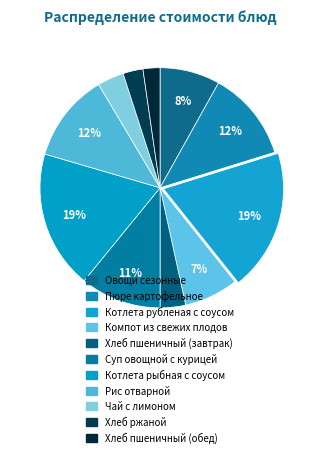

The Рис отварной slice represents 24% of the pie. True or false?

False